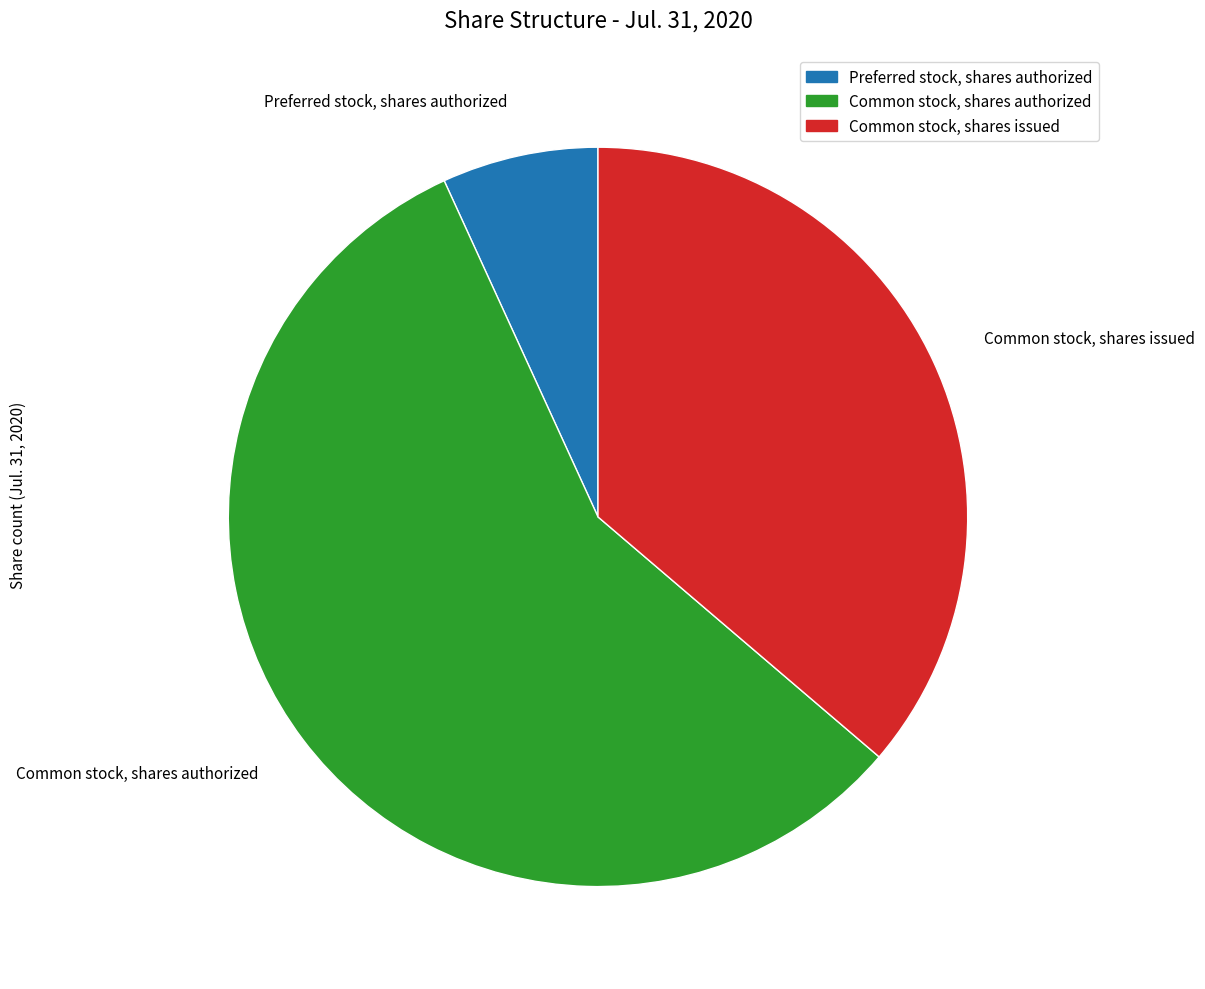

Is there a majority slice in this chart?

Yes